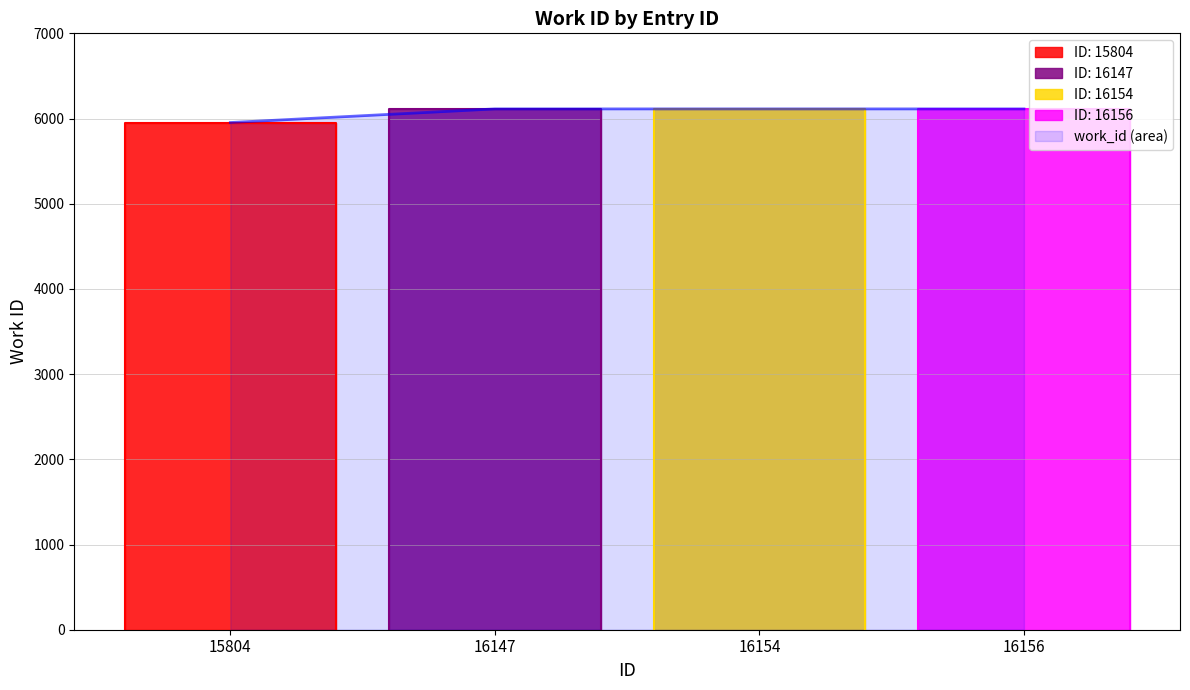

Is it true that the value at 15804 is 5953?

True